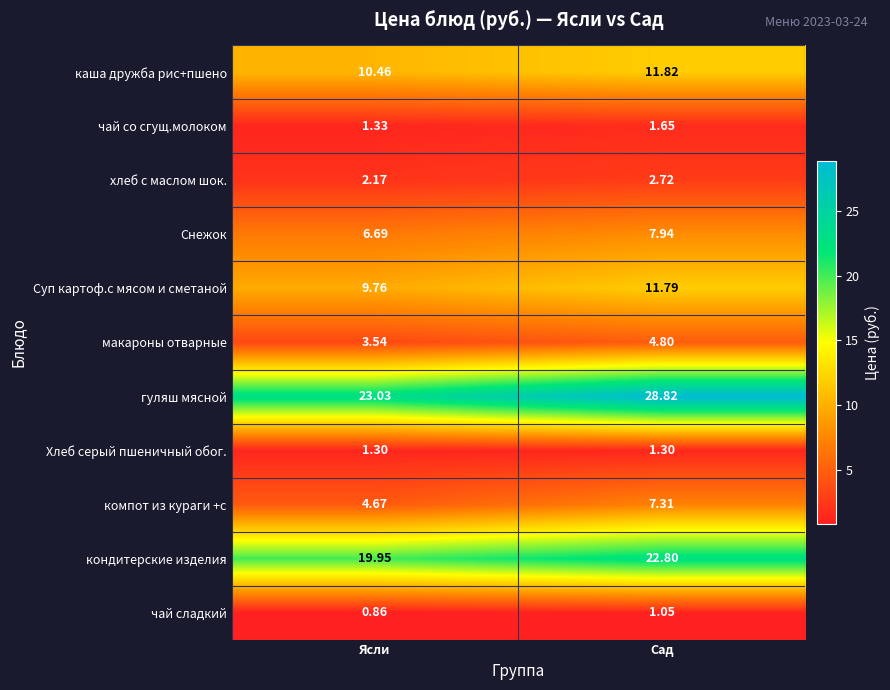

How many distinct data groups are displayed?

11